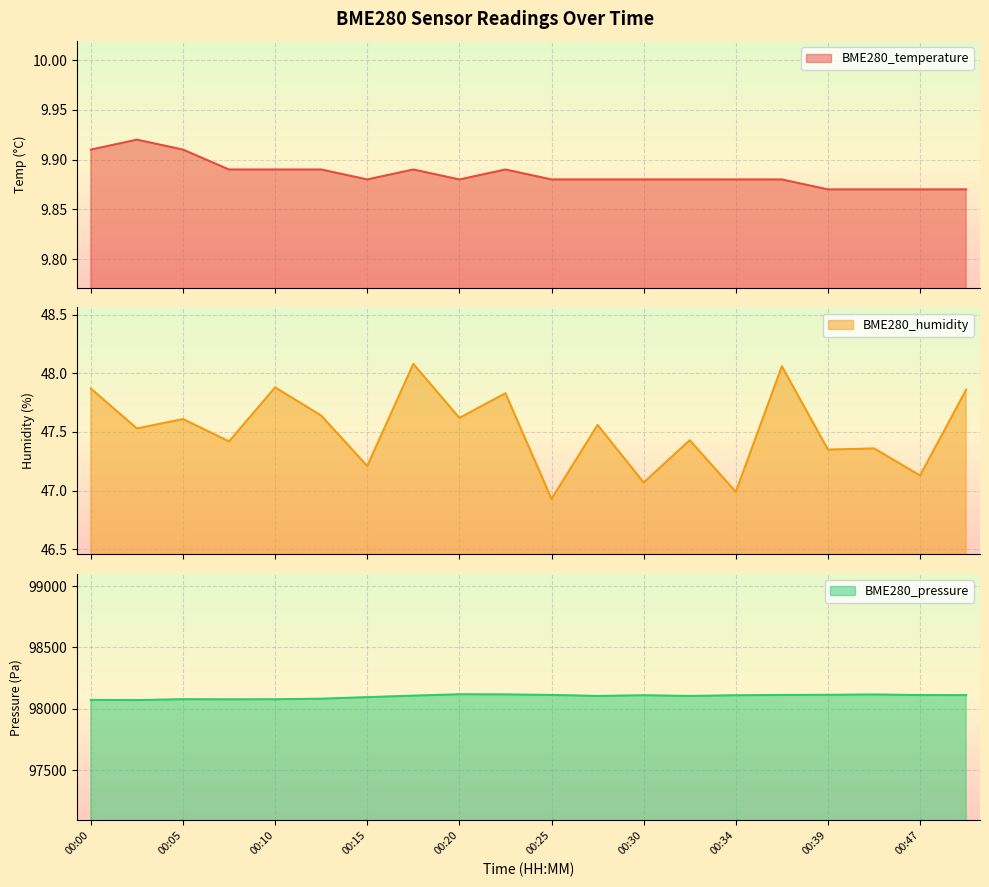

Which series has the largest total across all categories?

BME280_pressure